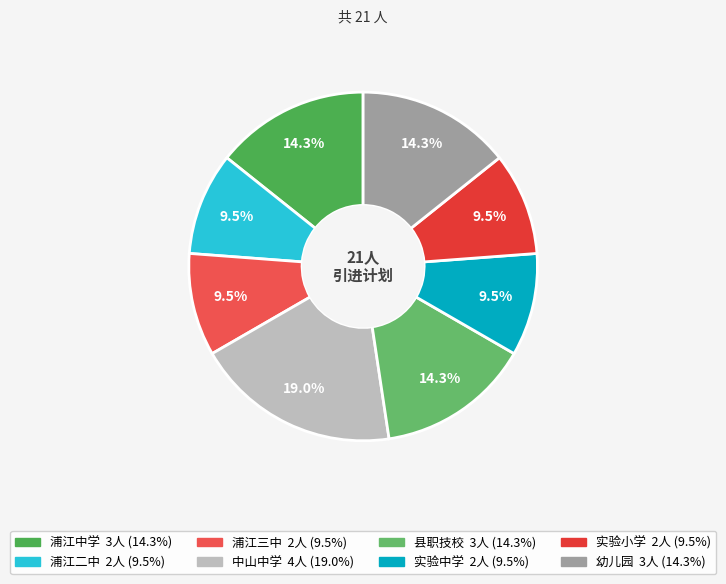

Is it true that 浦江二中 is 1% of the pie?

False